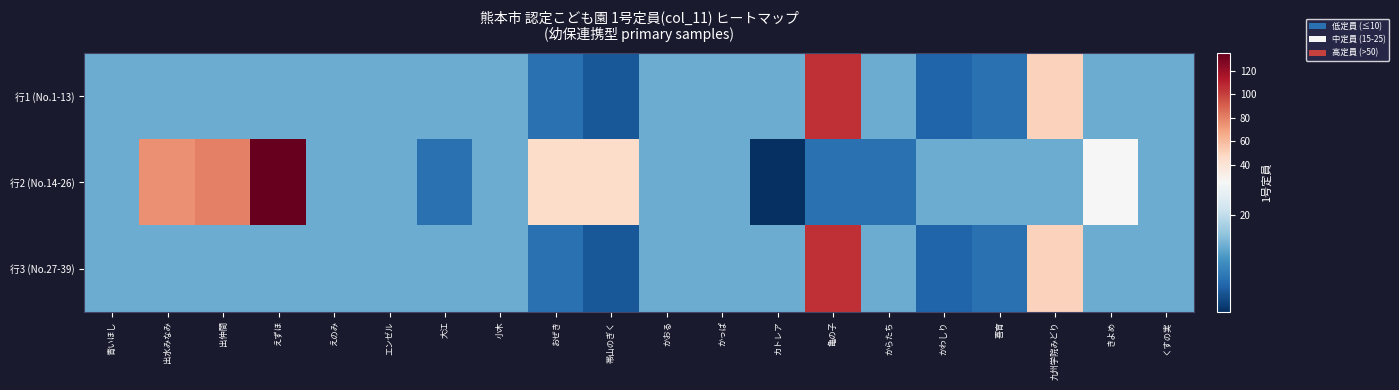

At how many categories does at least one series exceed 70?

4